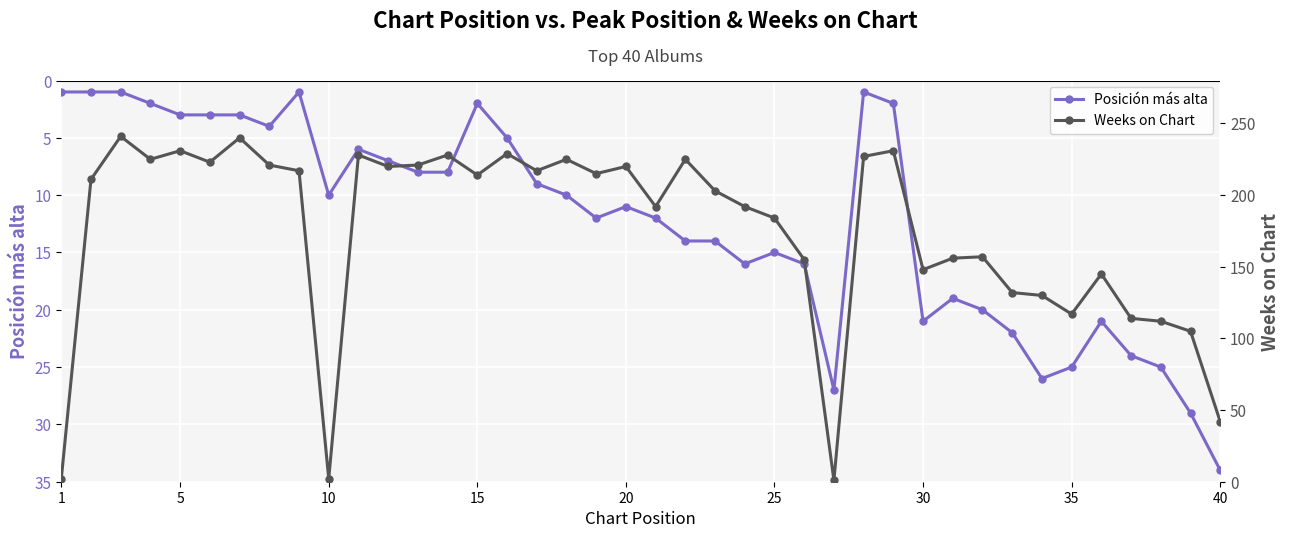

True or false: Weeks on Chart has more than 1 points higher than both neighbors.

True